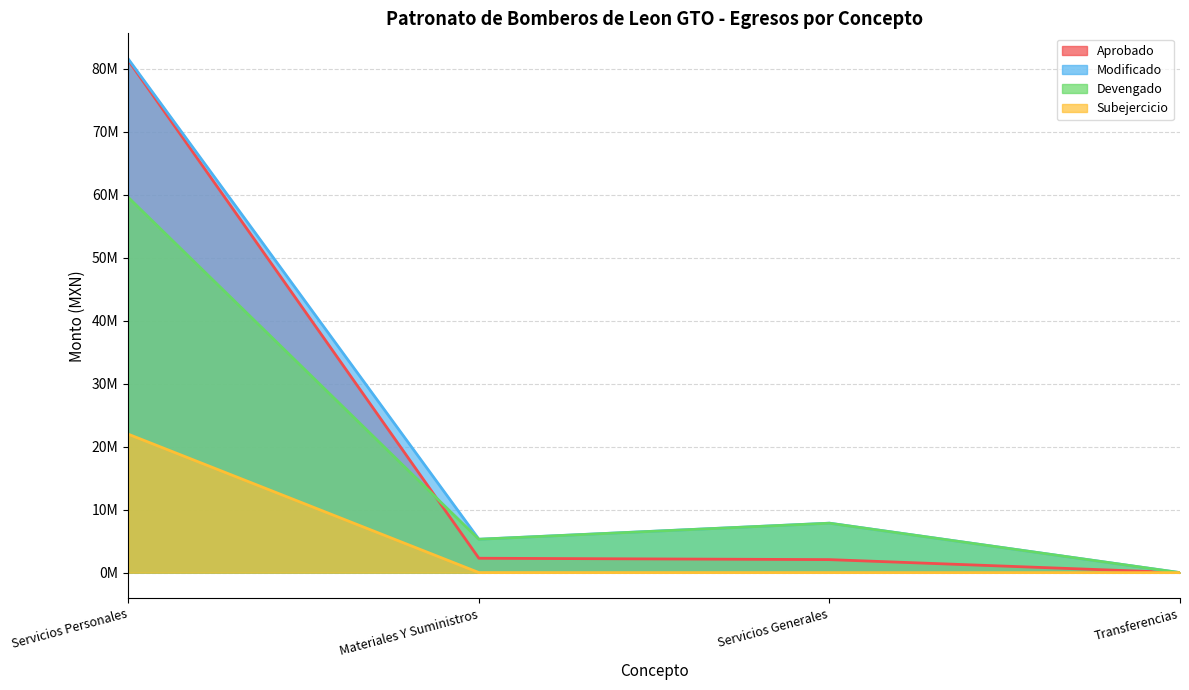

At which label is Subejercicio closest to 10992041?

Materiales Y Suministros